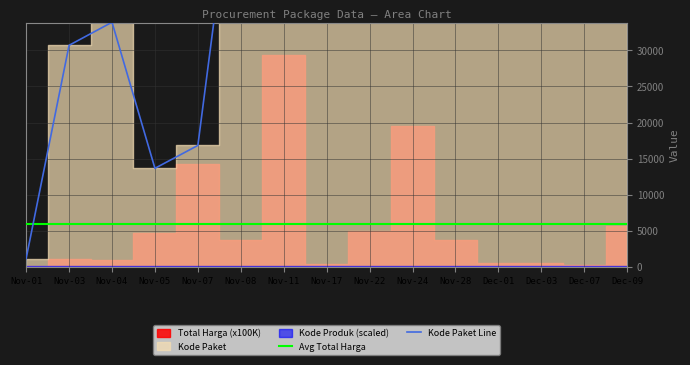

Does the chart have visible grid lines?

Yes